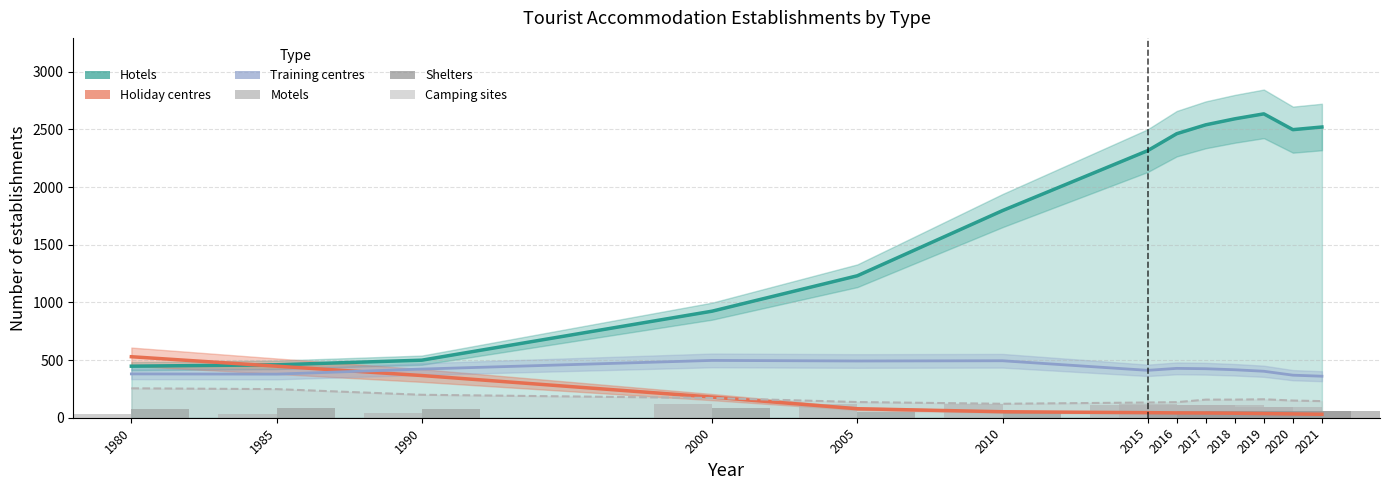

At how many categories does at least one series exceed 868?

10